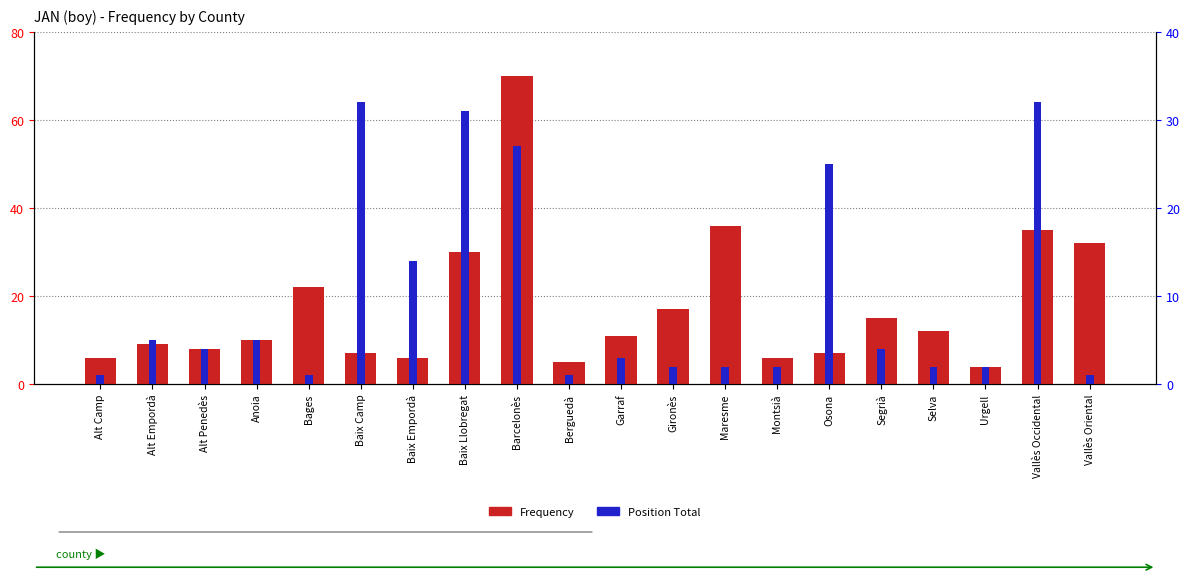

How many distinct data groups are displayed?

2